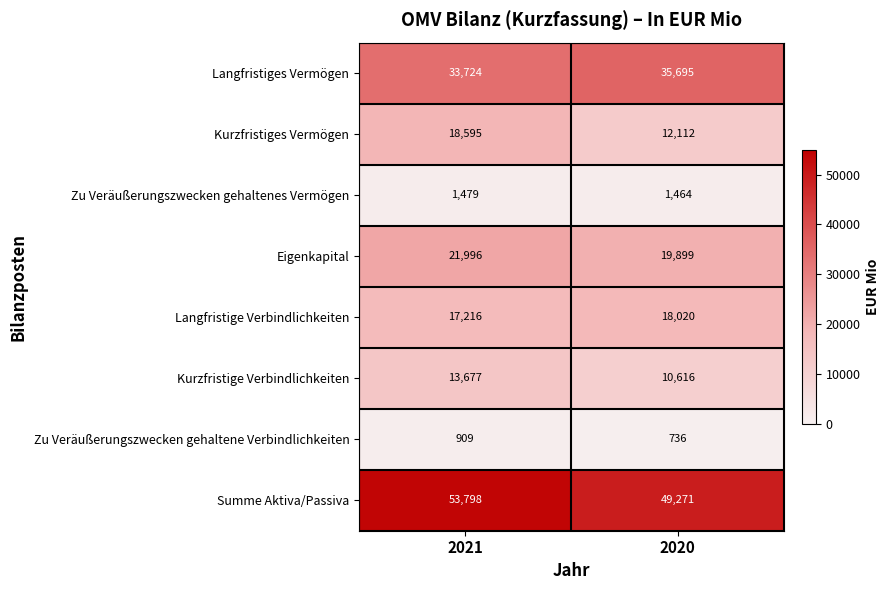

Is it true that Eigenkapital equals 19899 at 2020?

True